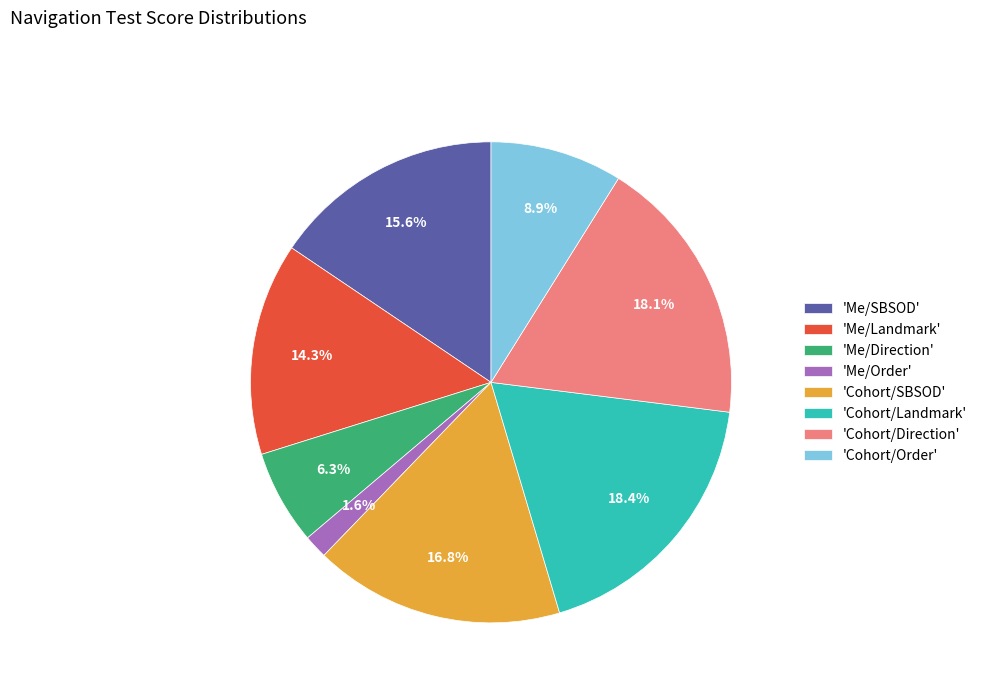

Does 'Me/Order' represent more than half of the total?

No